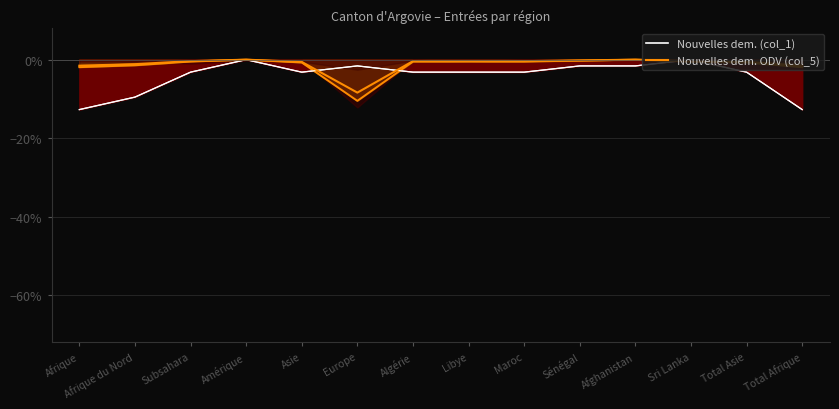

What value does the Nouvelles dem. (col_1) (line) series have at Asie?

-3.2